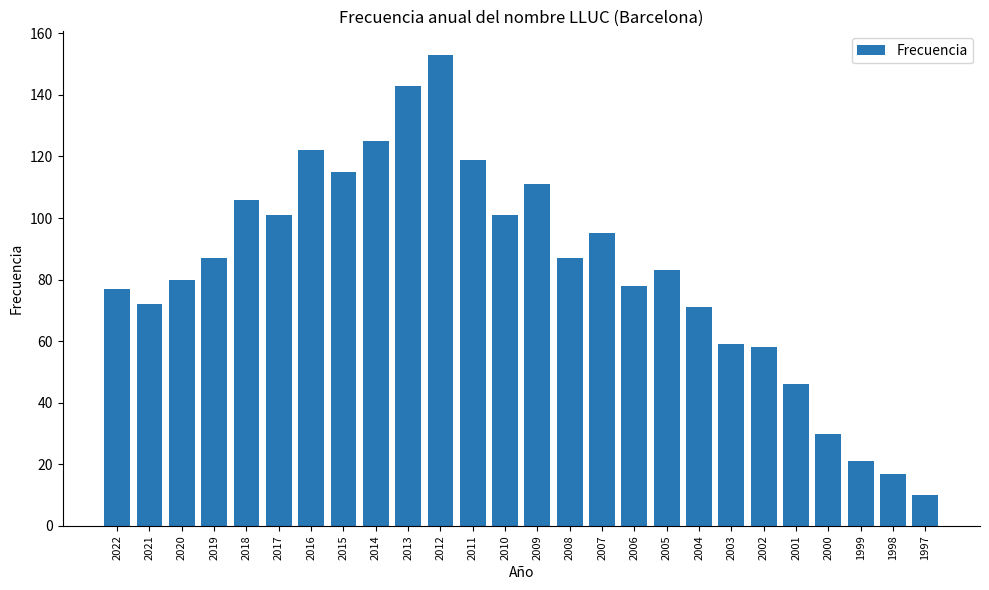

Reading left to right, what are all the values shown in this chart?

2022=77	2021=72	2020=80	2019=87	2018=106	2017=101	2016=122	2015=115	2014=125	2013=143	2012=153	2011=119	2010=101	2009=111	2008=87	2007=95	2006=78	2005=83	2004=71	2003=59	2002=58	2001=46	2000=30	1999=21	1998=17	1997=10